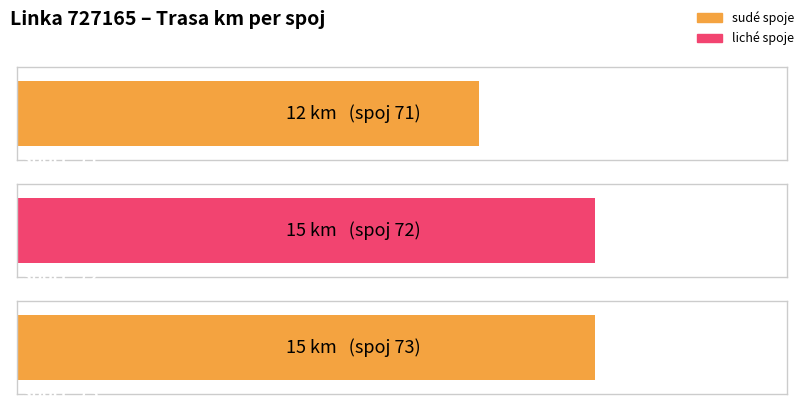

What value does the data have at 72?

15